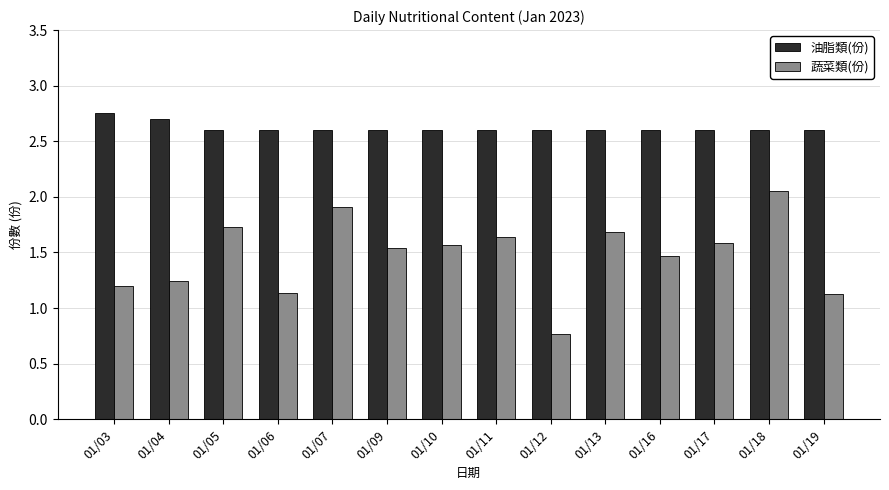

Is the value of 油脂類(份) at 01/13 greater than the value of 蔬菜類(份) at 01/16?

Yes